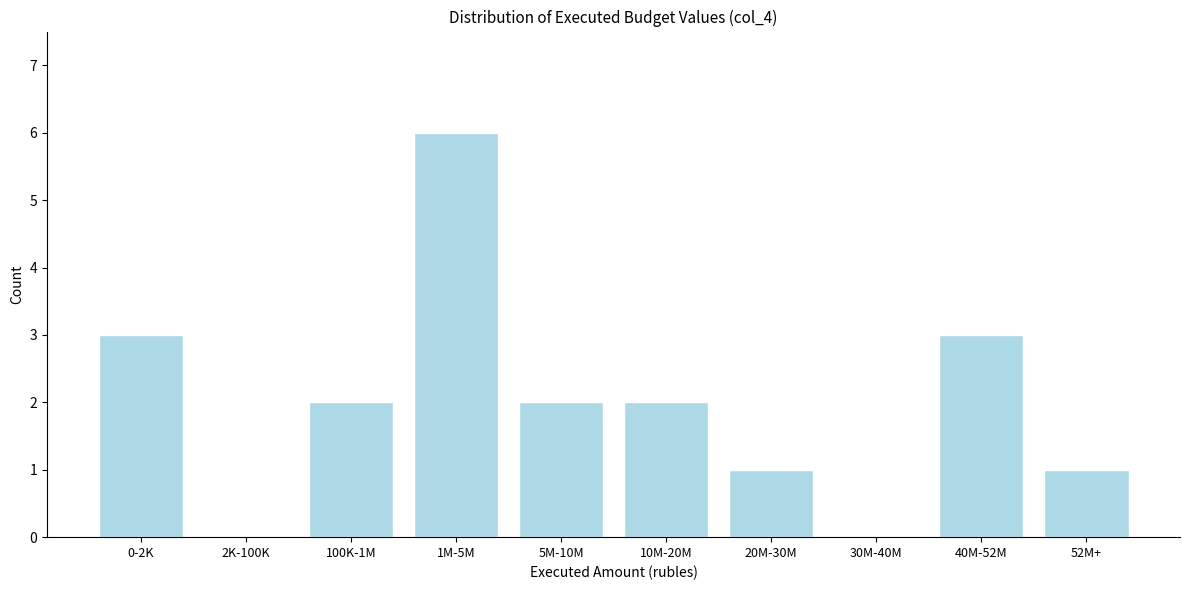

Reading left to right, transcribe all the data shown in this chart.

0-2K=3	2K-100K=0	100K-1M=2	1M-5M=6	5M-10M=2	10M-20M=2	20M-30M=1	30M-40M=0	40M-52M=3	52M+=1